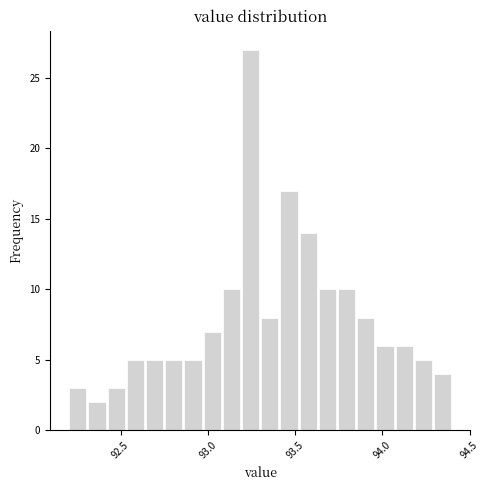

Read against the x-axis, roughly where is the centre of the tallest bar?

93.25